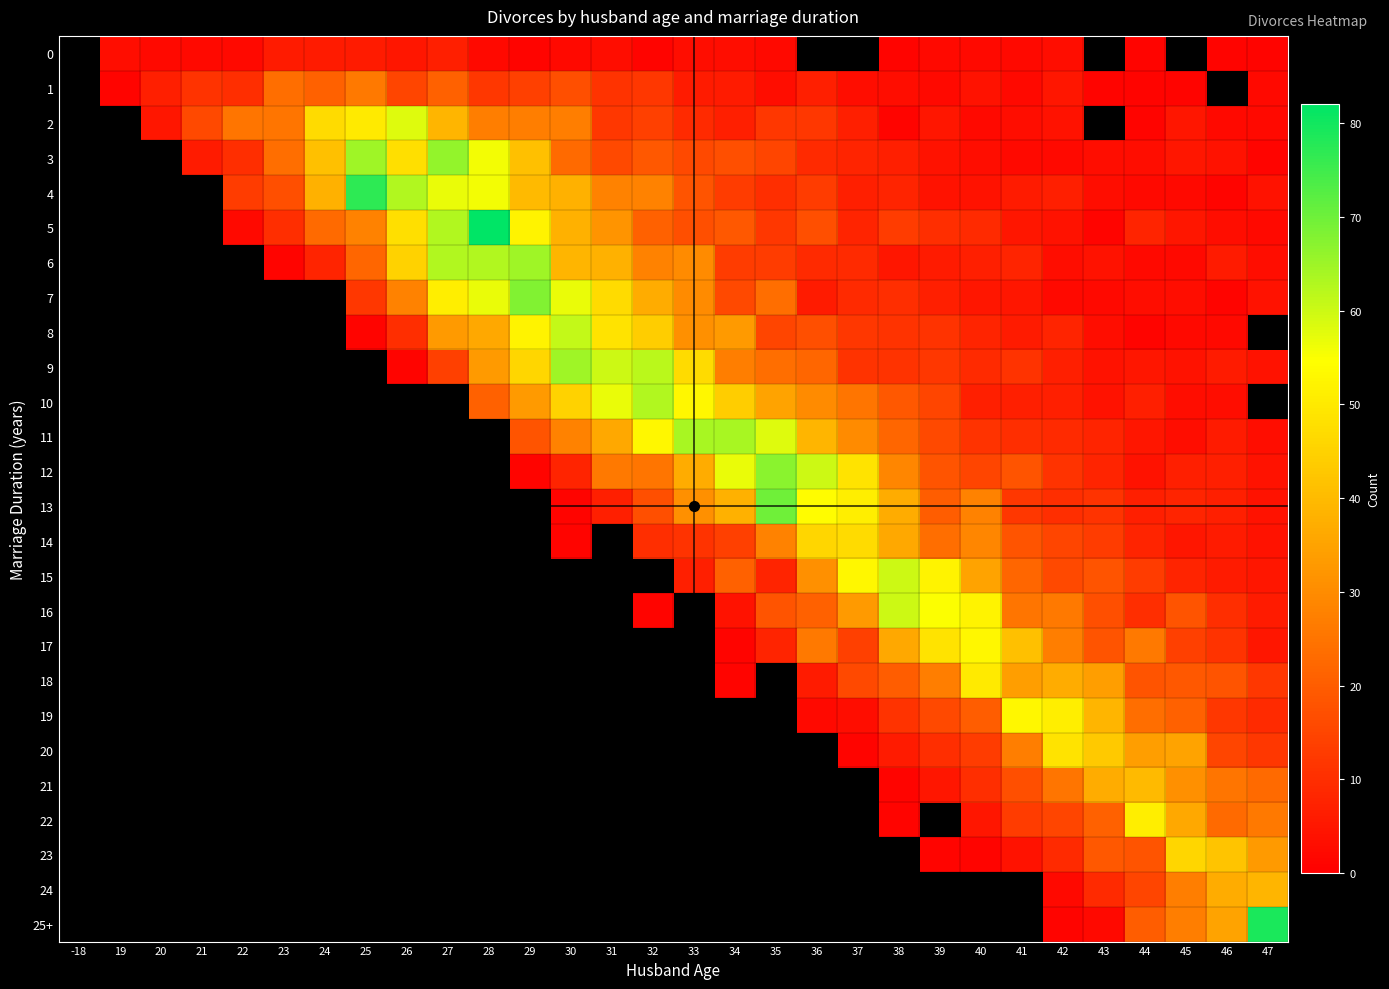

Read the 3 value at 33.

16.0